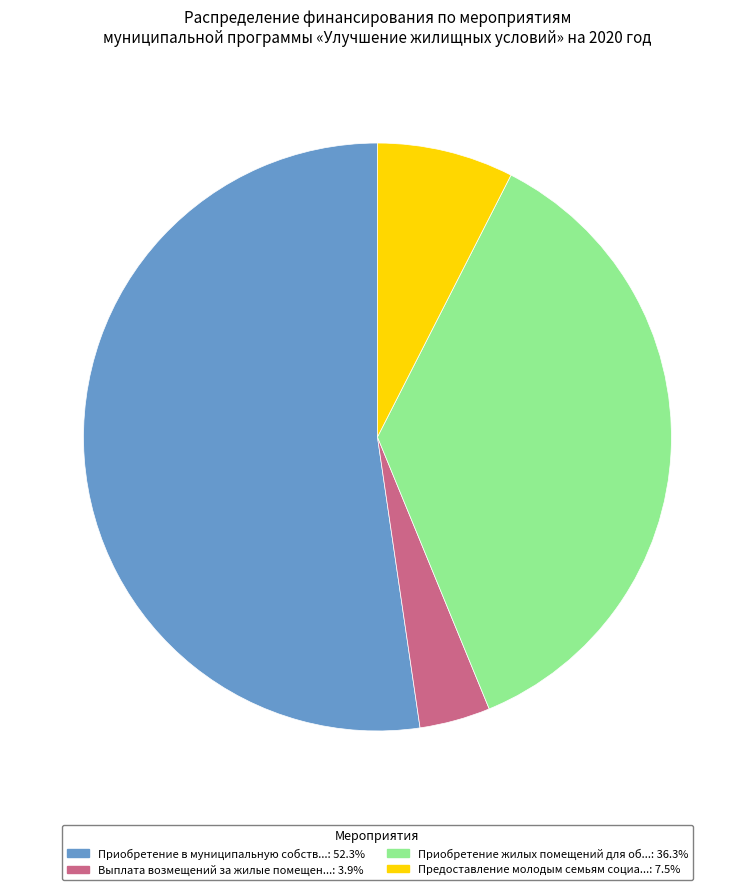

Is there any slice that represents more than half of the pie?

Yes